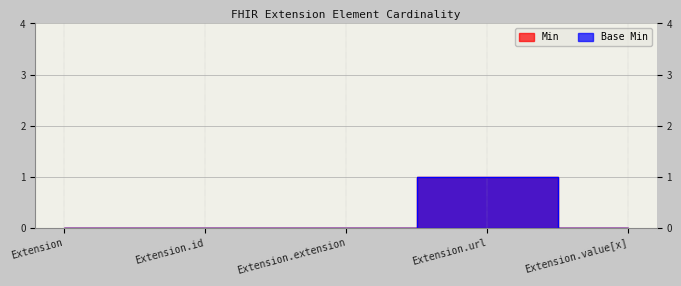

What is the maximum value for Base Min?

1